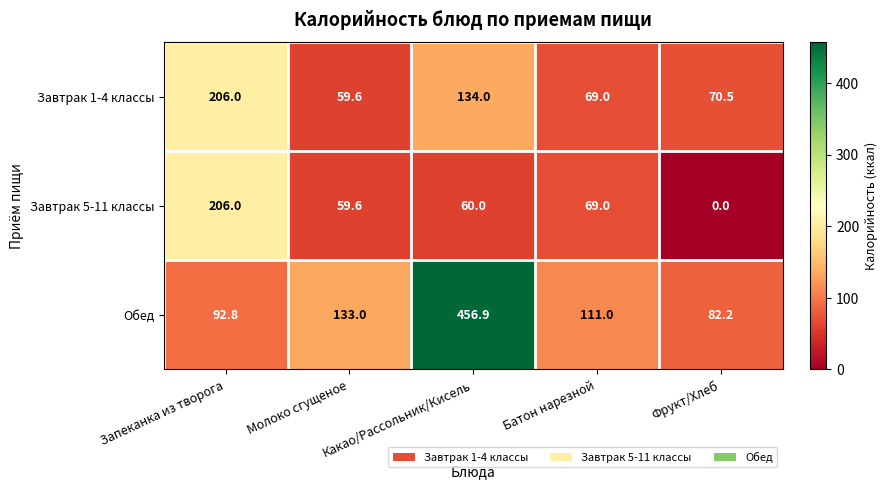

Which series has the largest total across all categories?

Обед